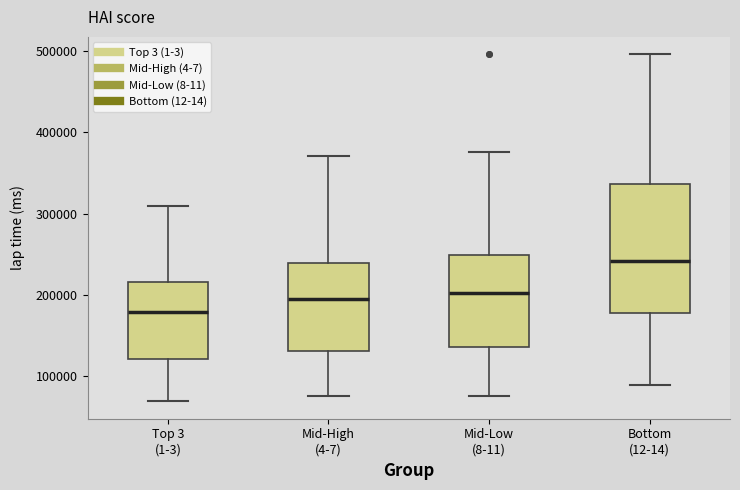

Reading left to right, transcribe this box plot: for each box, give where its median line is, the range the box spans, and where its two whiskers end, as read against the y-axis. The values are not printed on the chart, so give them approximately, as read against the axis.

Top 3 (1-3): median 180000, box 120000 to 220000, whiskers 70000 to 310000
Mid-High (4-7): median 200000, box 130000 to 240000, whiskers 80000 to 370000
Mid-Low (8-11): median 200000, box 140000 to 250000, whiskers 80000 to 380000
Bottom (12-14): median 240000, box 180000 to 340000, whiskers 90000 to 500000